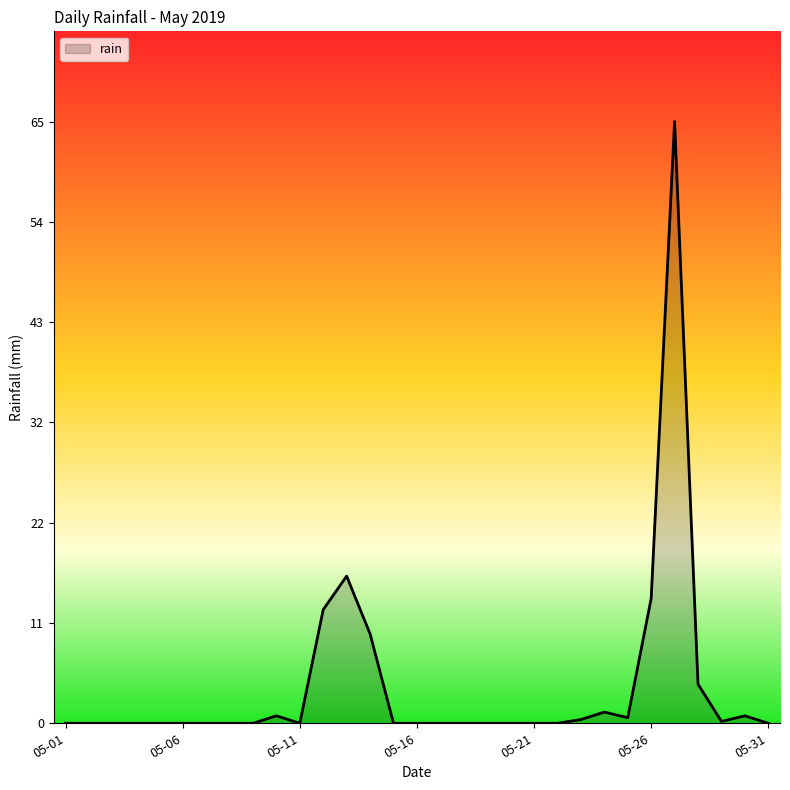

The chart shows a value of 27.1 at 05-11. True or false?

False